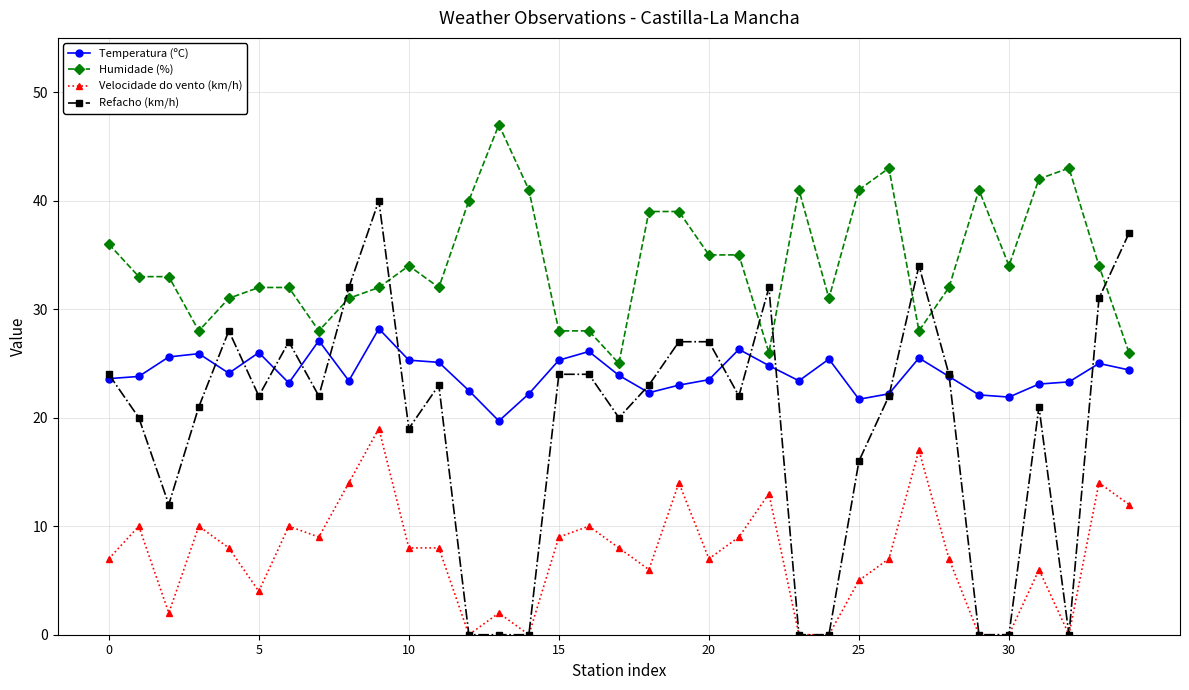

Count the number of data series in this chart.

4